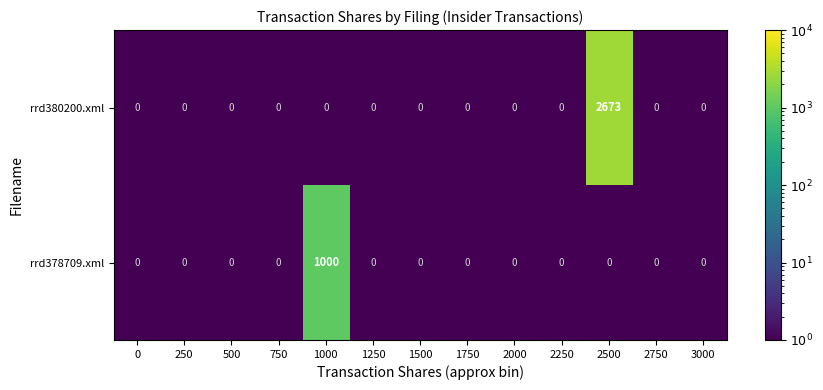

What is the minimum value shown in the chart?

0